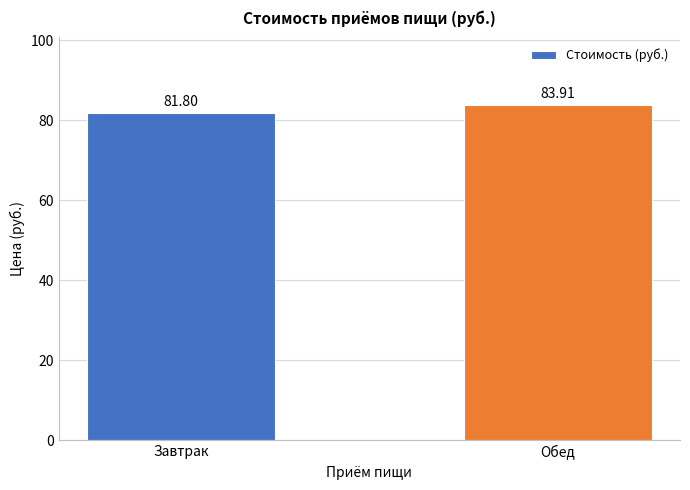

List the labels in order of value, smallest first.

Завтрак, Обед